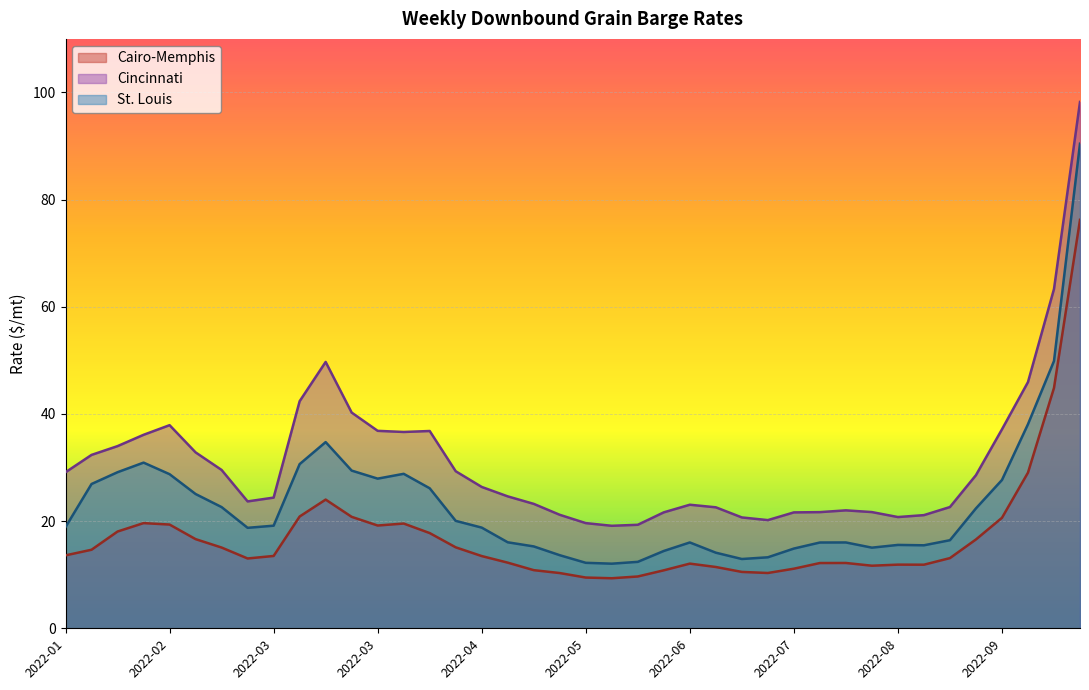

What value does the Cincinnati series have at 2022-08-09?

21.7